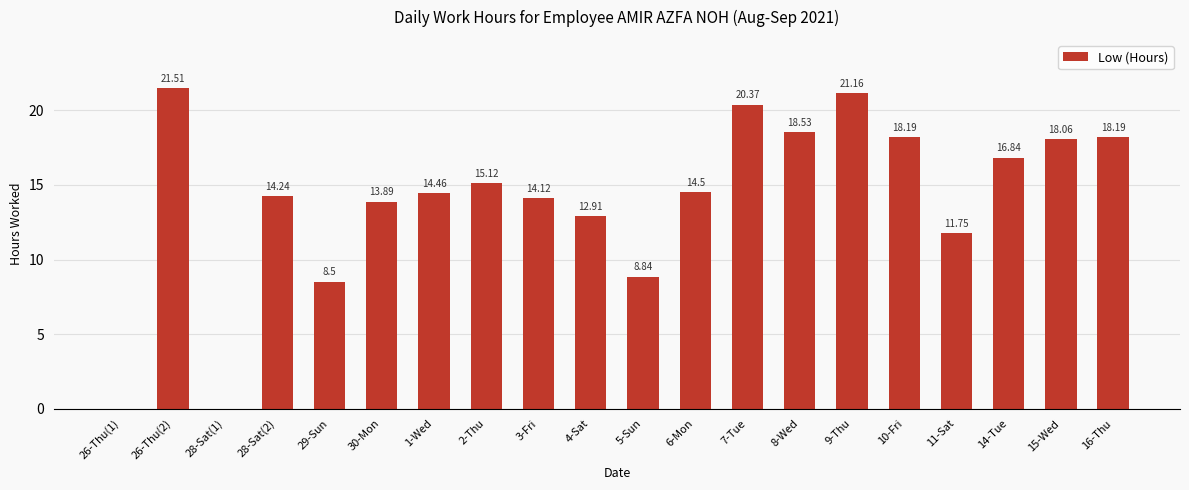

Is it true that the value at 7-Tue is 20.4?

True